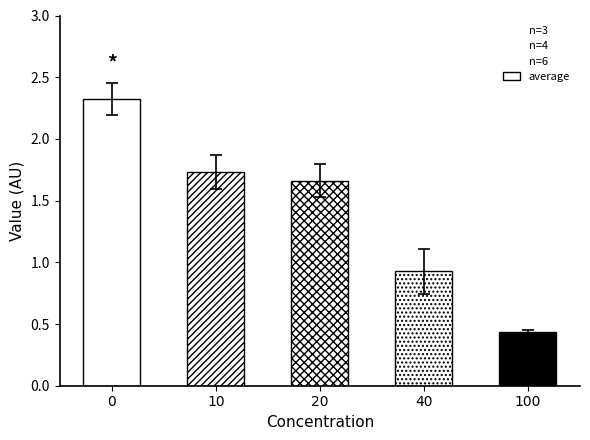

What is the sum of all n=4 values?

7.3